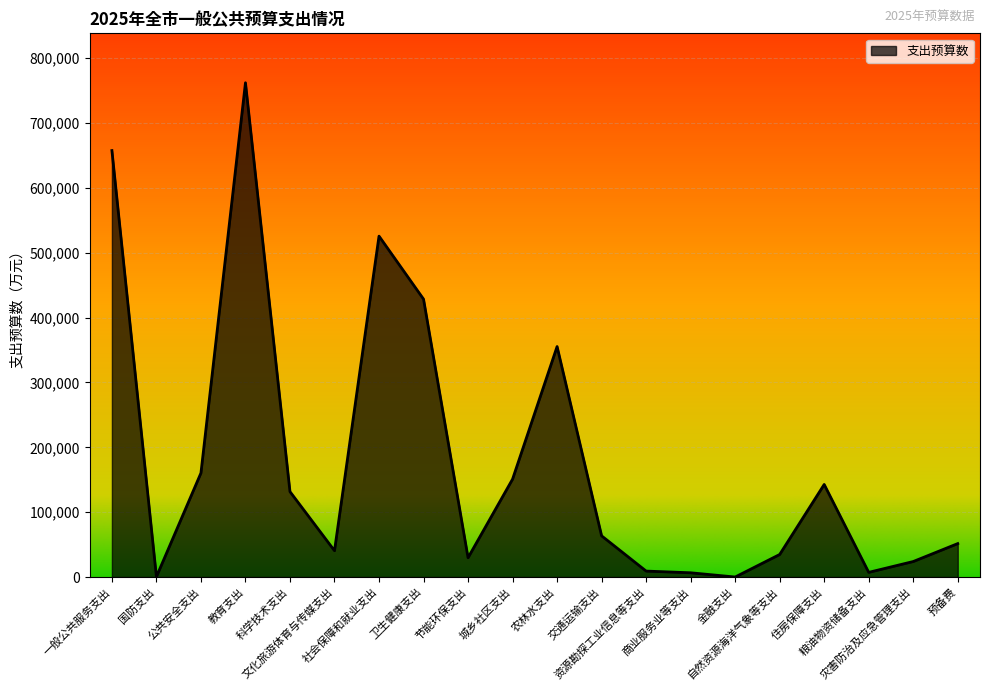

What is the greatest value displayed?

762092